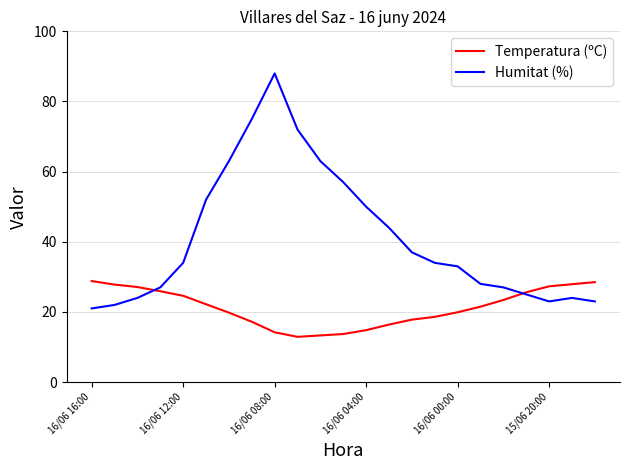

Rank the series by their average value, from highest to lowest.

Humitat (%), Temperatura (ºC)